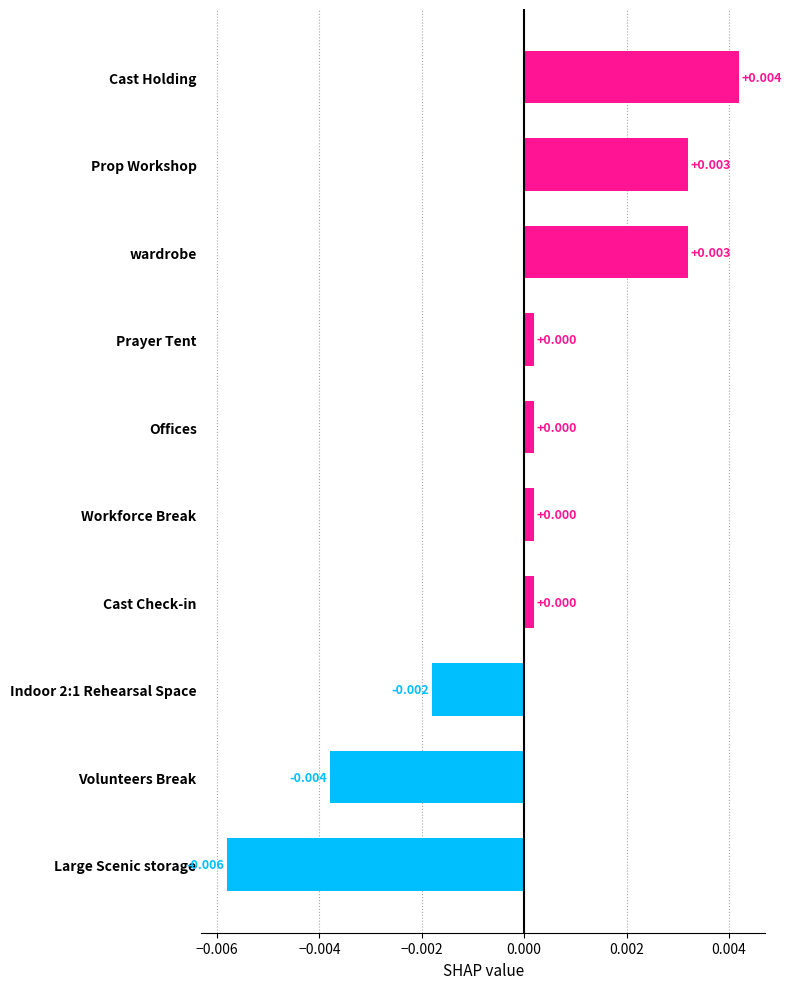

At which category does the chart reach its peak across all series?

Cast Holding